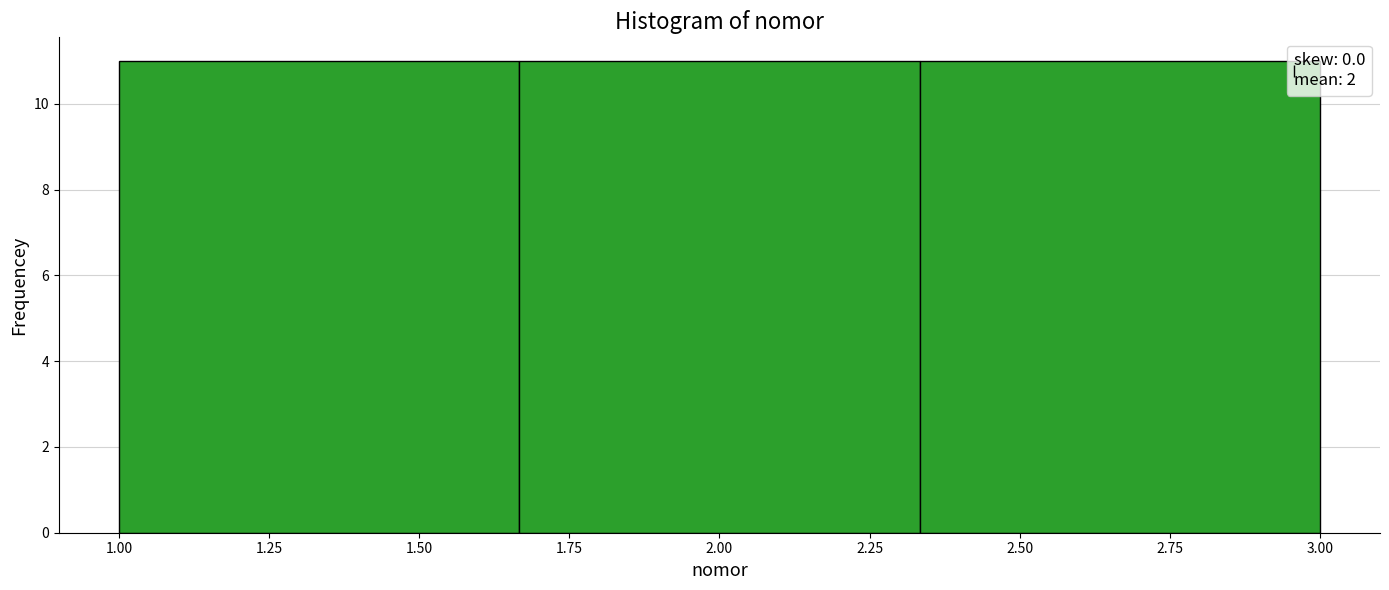

How tall is the bar that spans 1.65 to 2.35 on the x-axis? Neither the bar edges nor the heights are printed on the chart, so give them approximately, as read against the axes.

11